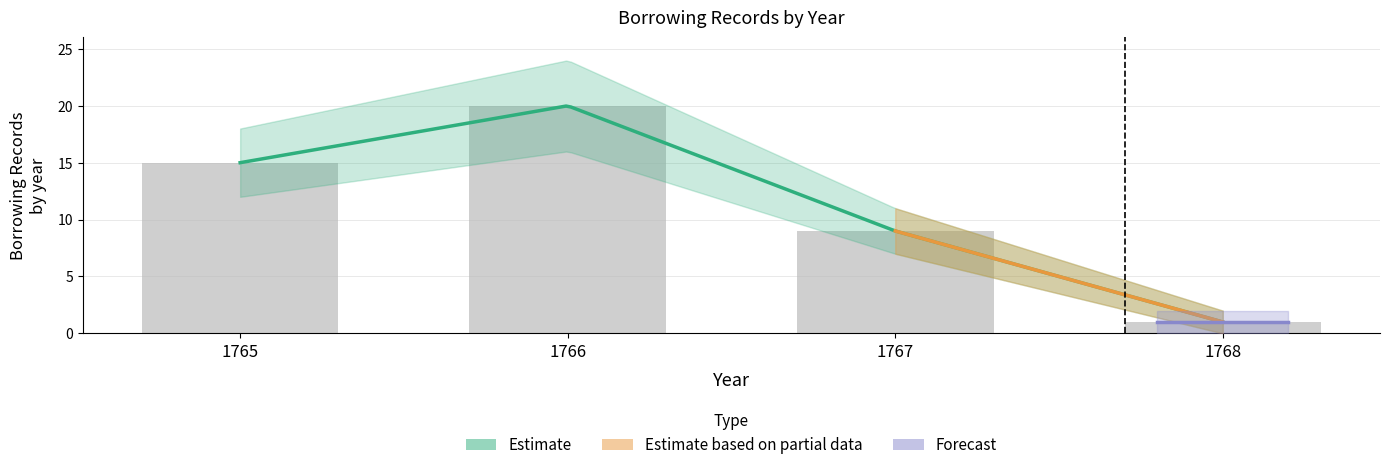

Count the values in the range 9 to 20.

3